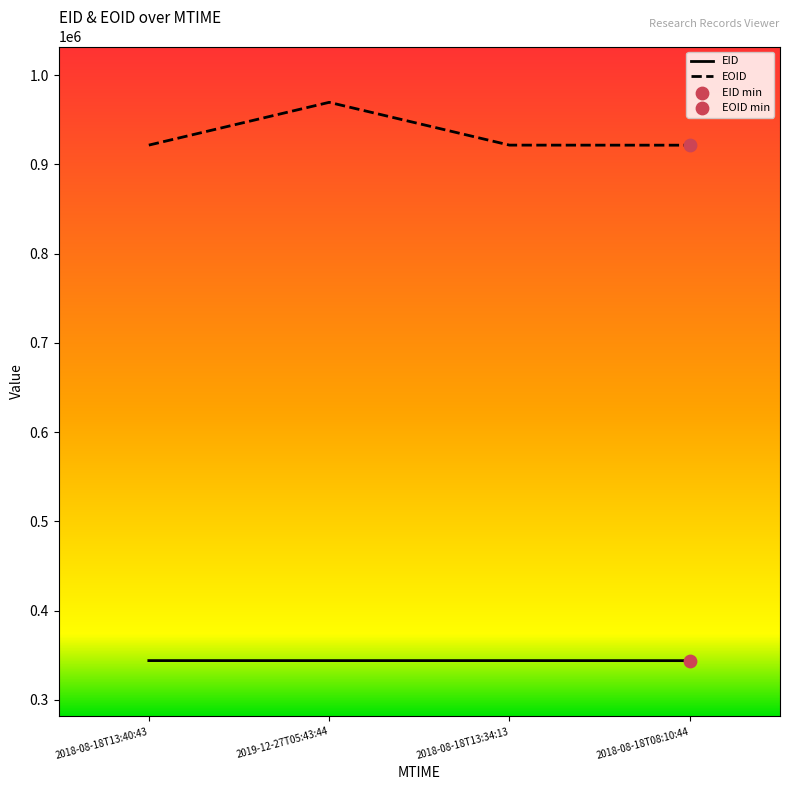

Which series has the largest total across all categories?

EOID